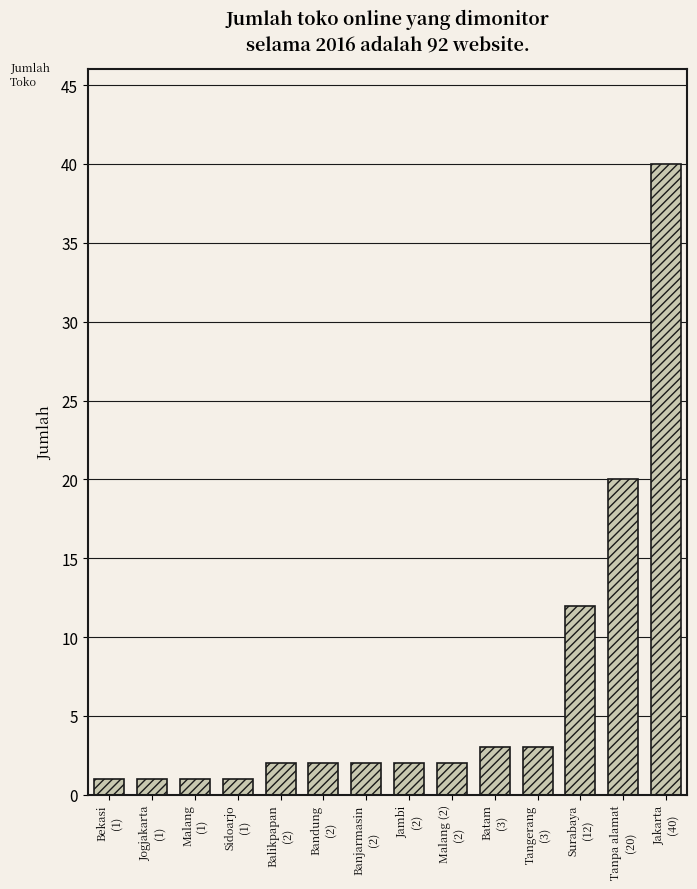

Reading right to left, what are all the values shown in this chart?

40	20	12	3	3	2	2	2	2	2	1	1	1	1